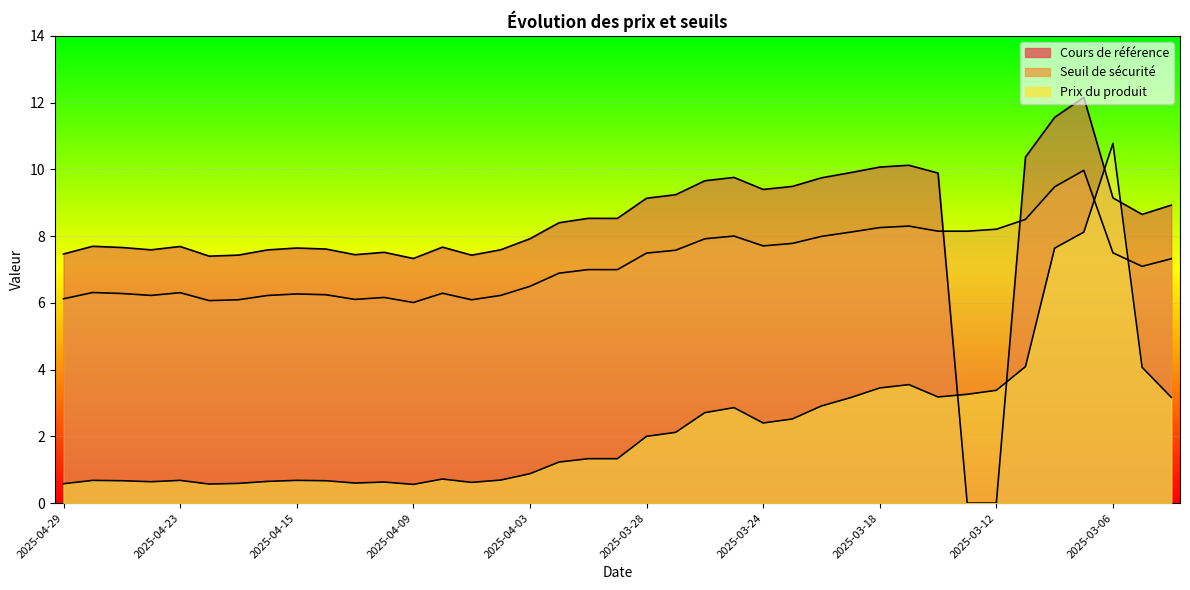

What is the label of the 14th point from the right?

2025-03-21